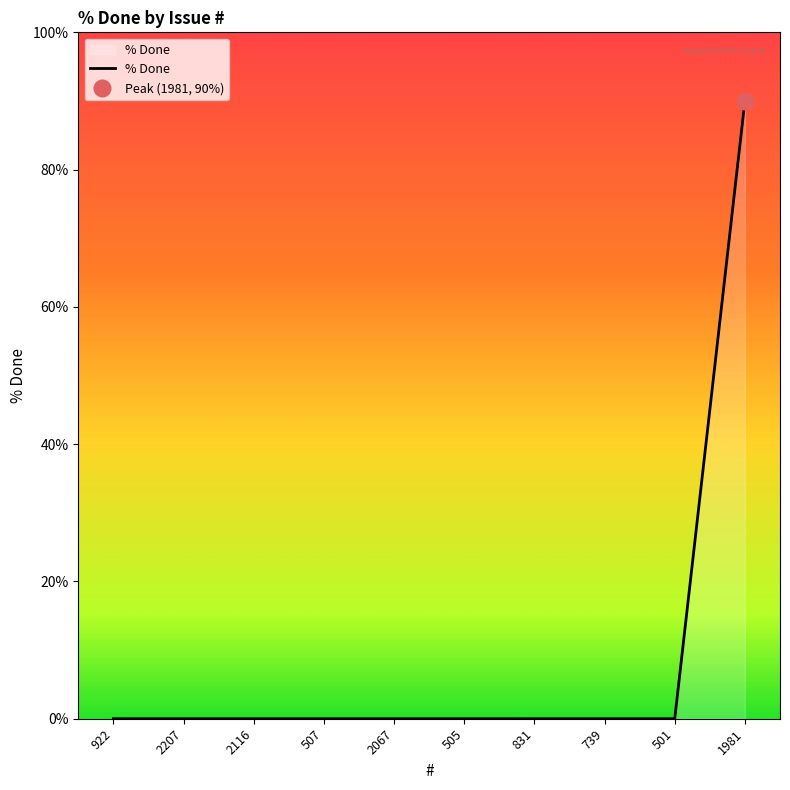

What is the greatest value displayed?

90